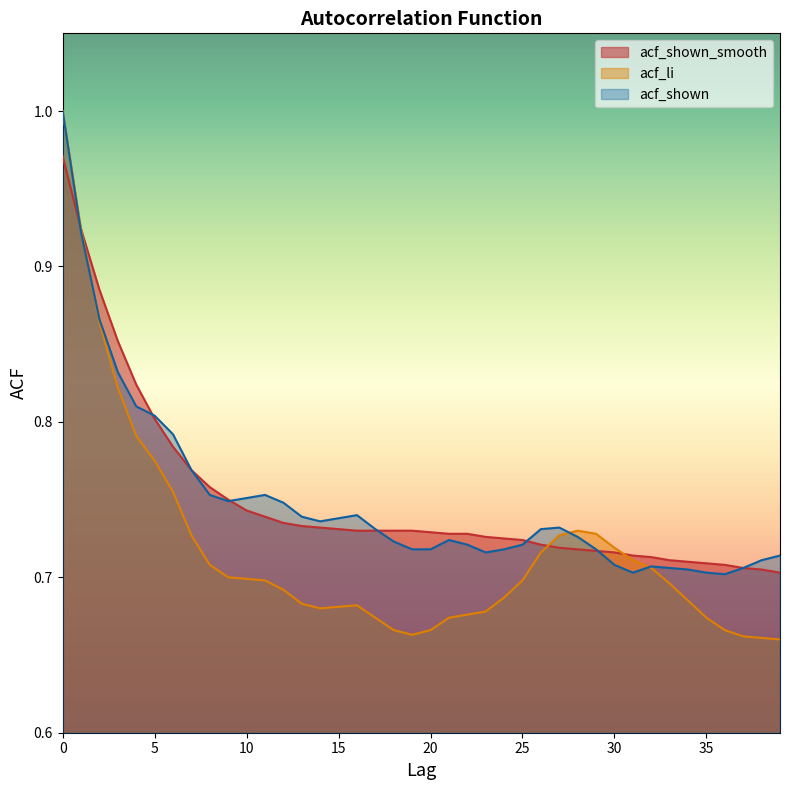

What is the average value of the acf_shown_smooth series?

0.7